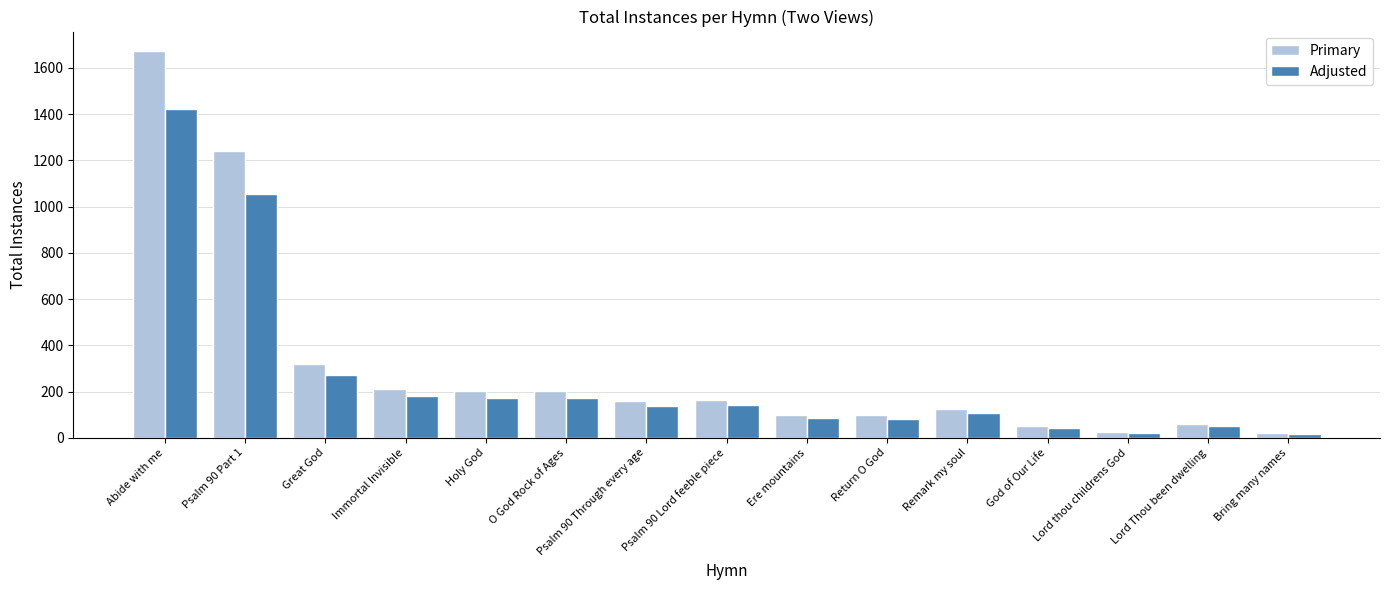

Which category has the highest value in the Primary series?

Abide with me